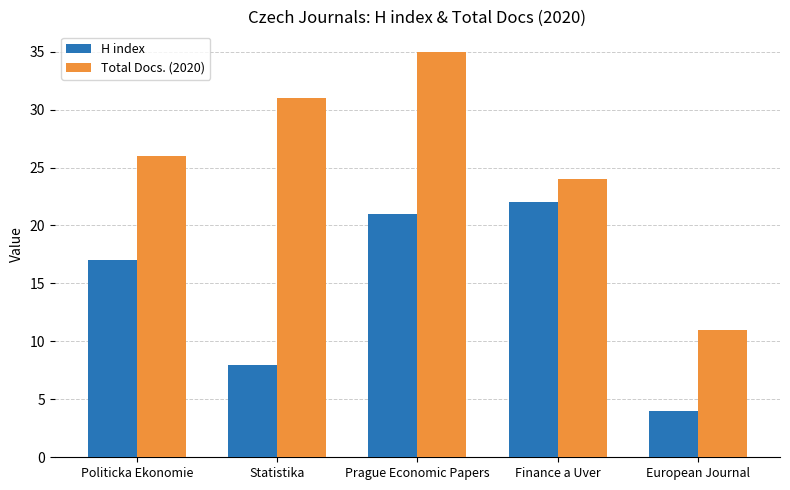

What is the difference between the second highest and second lowest values in the H index series?

13